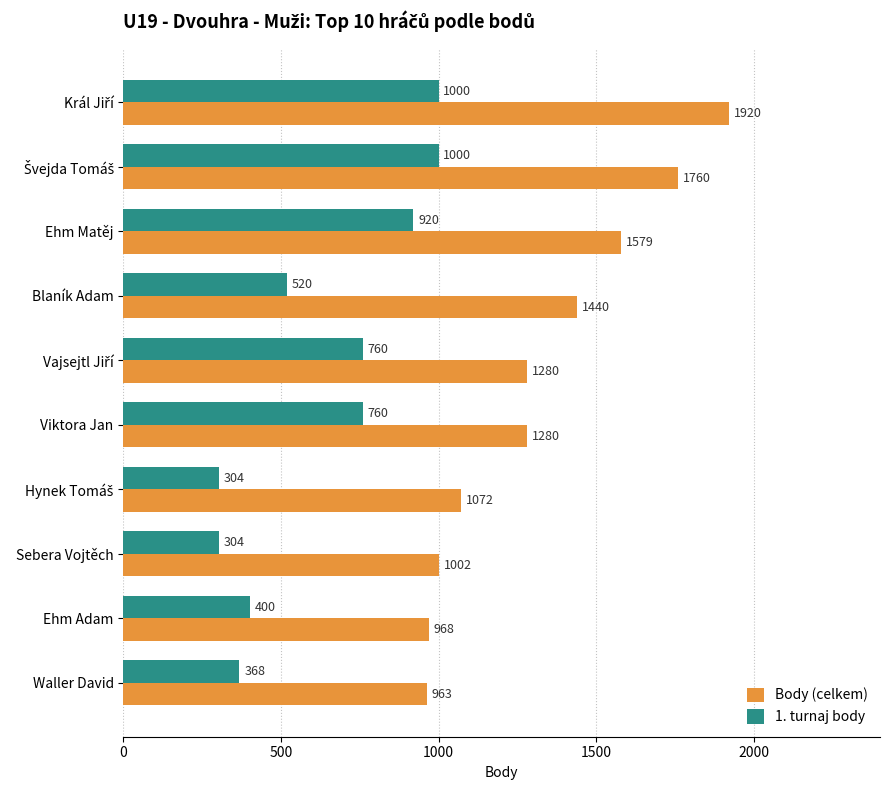

What is the sum of all 1. turnaj body values?

6336